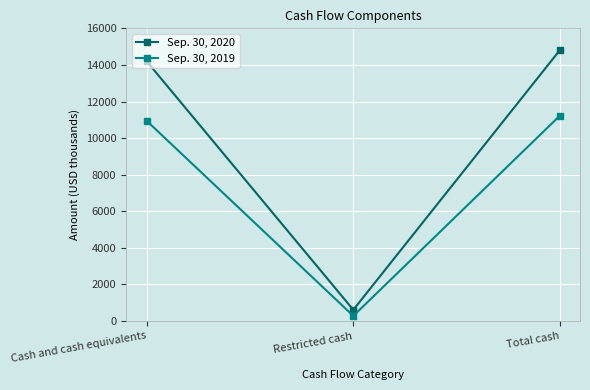

Reading left to right, what are all the values shown in this chart?

Sep. 30, 2020: Cash and cash equivalents=14193	Restricted cash=614	Total cash=14807
Sep. 30, 2019: Cash and cash equivalents=10941	Restricted cash=282	Total cash=11223